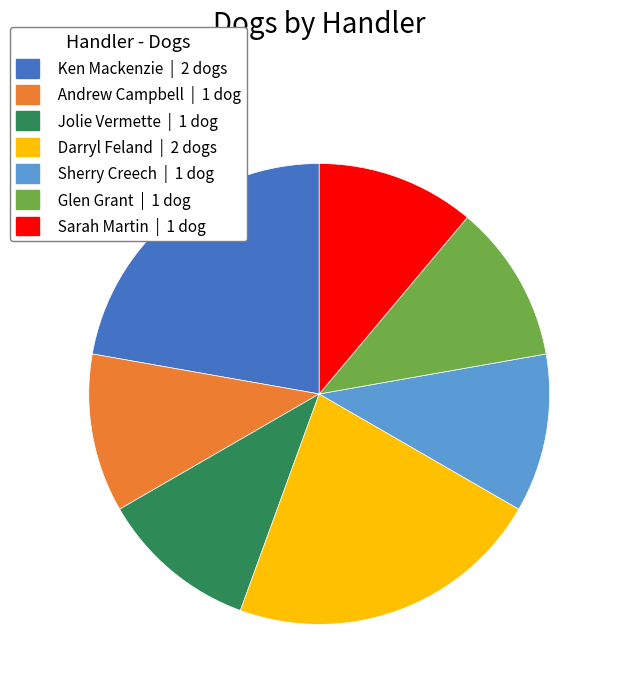

How many slices are in this pie chart?

7